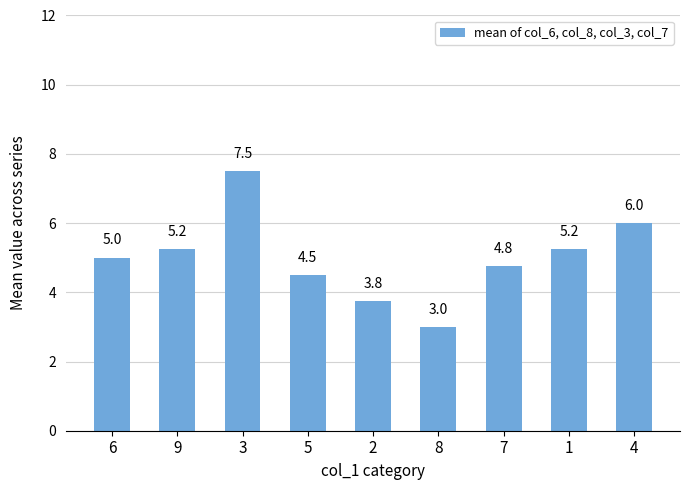

The chart shows a value of 3.2 at 1. True or false?

False